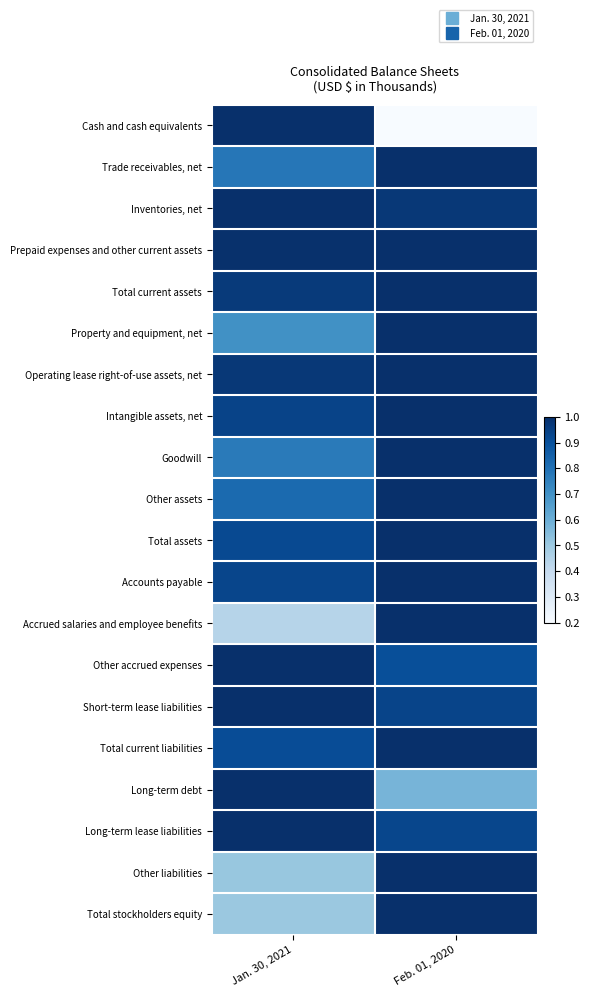

Reading left to right, transcribe all the data shown in this chart.

Cash and cash equivalents: Jan. 30, 2021=1.0	Feb. 01, 2020=0.1
Trade receivables, net: Jan. 30, 2021=0.8	Feb. 01, 2020=1.0
Inventories, net: Jan. 30, 2021=1.0	Feb. 01, 2020=1.0
Prepaid expenses and other current assets: Jan. 30, 2021=1.0	Feb. 01, 2020=1.0
Total current assets: Jan. 30, 2021=1.0	Feb. 01, 2020=1.0
Property and equipment, net: Jan. 30, 2021=0.7	Feb. 01, 2020=1.0
Operating lease right-of-use assets, net: Jan. 30, 2021=1.0	Feb. 01, 2020=1.0
Intangible assets, net: Jan. 30, 2021=0.9	Feb. 01, 2020=1.0
Goodwill: Jan. 30, 2021=0.8	Feb. 01, 2020=1.0
Other assets: Jan. 30, 2021=0.8	Feb. 01, 2020=1.0
Total assets: Jan. 30, 2021=0.9	Feb. 01, 2020=1.0
Accounts payable: Jan. 30, 2021=0.9	Feb. 01, 2020=1.0
Accrued salaries and employee benefits: Jan. 30, 2021=0.4	Feb. 01, 2020=1.0
Other accrued expenses: Jan. 30, 2021=1.0	Feb. 01, 2020=0.9
Short-term lease liabilities: Jan. 30, 2021=1.0	Feb. 01, 2020=0.9
Total current liabilities: Jan. 30, 2021=0.9	Feb. 01, 2020=1.0
Long-term debt: Jan. 30, 2021=1.0	Feb. 01, 2020=0.6
Long-term lease liabilities: Jan. 30, 2021=1.0	Feb. 01, 2020=0.9
Other liabilities: Jan. 30, 2021=0.5	Feb. 01, 2020=1.0
Total stockholders equity: Jan. 30, 2021=0.5	Feb. 01, 2020=1.0